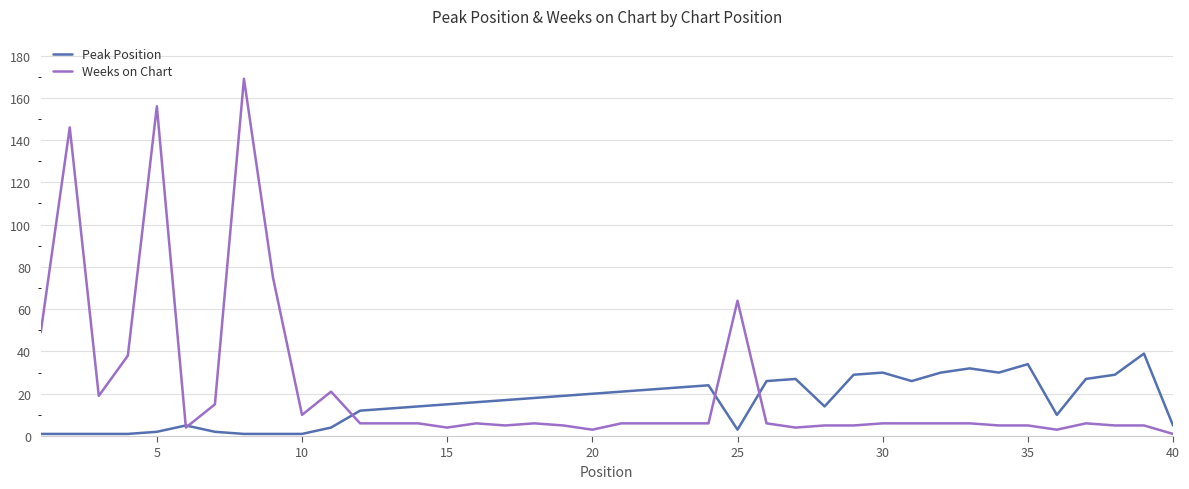

What is the greatest value displayed?

169